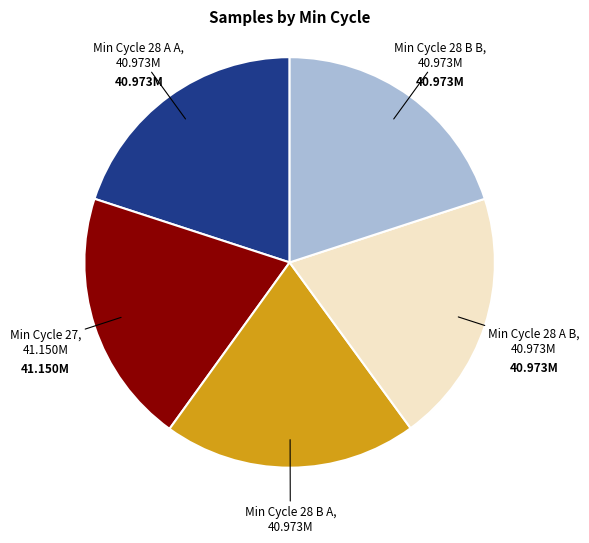

Does any single category account for the majority?

No